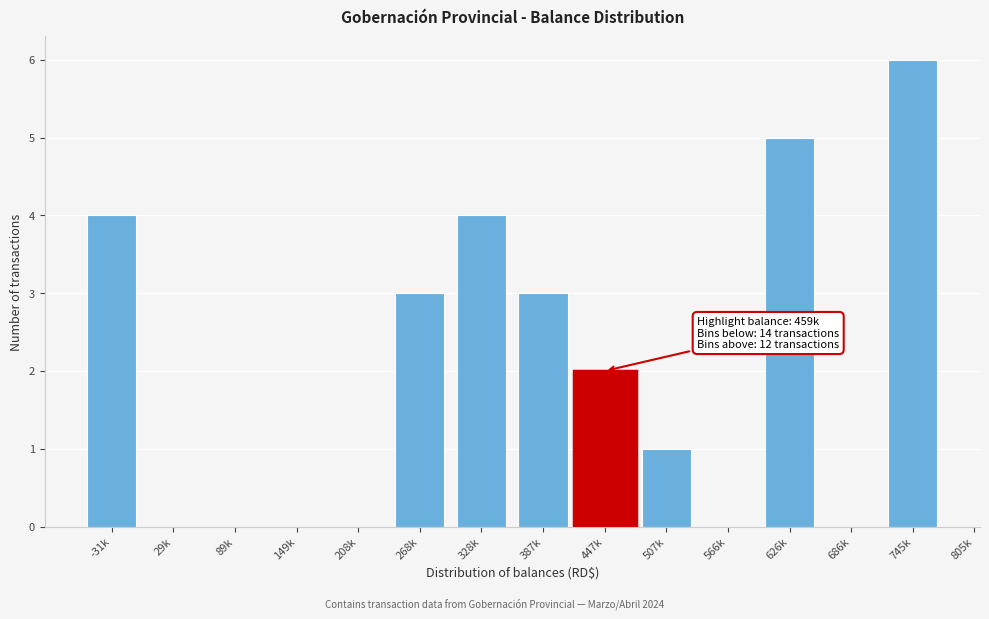

Reading right to left, extract all data points from this chart.

745k=6	686k=0	626k=5	566k=0	507k=1	447k=2	387k=3	328k=4	268k=3	208k=0	149k=0	89k=0	29k=0	-31k=4